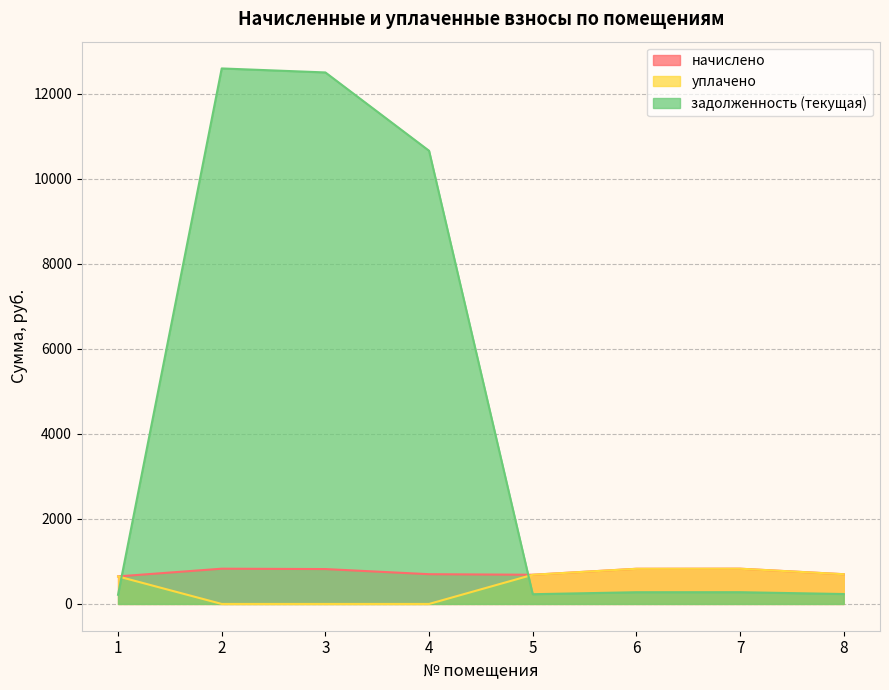

What is the difference between the maximum and minimum values in the уплачено series?

829.4